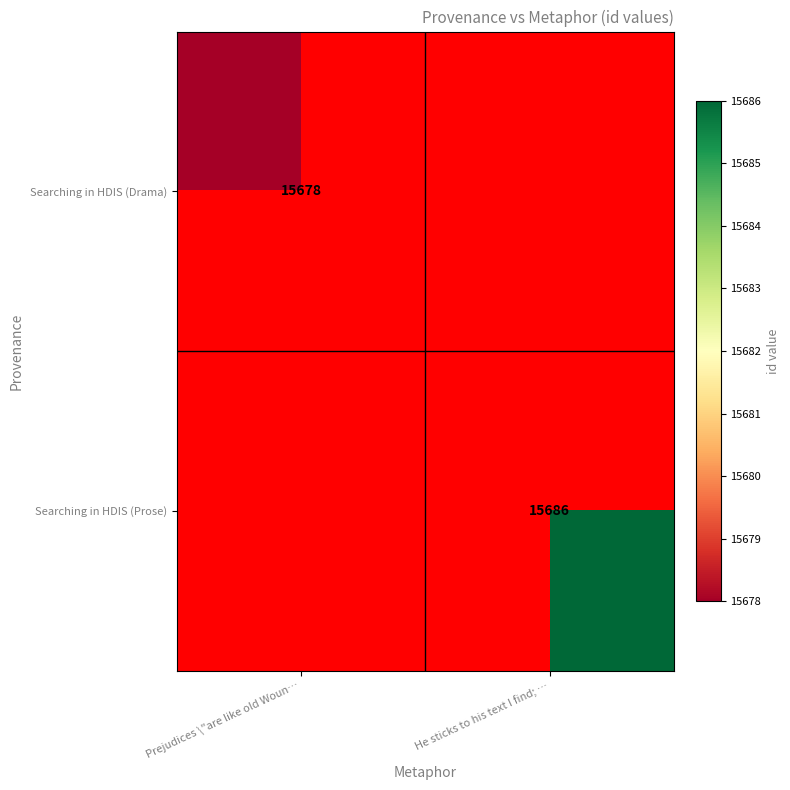

True or false: Searching in HDIS (Drama) has a value of 15678 at Prejudices \"are like old Woun….

True